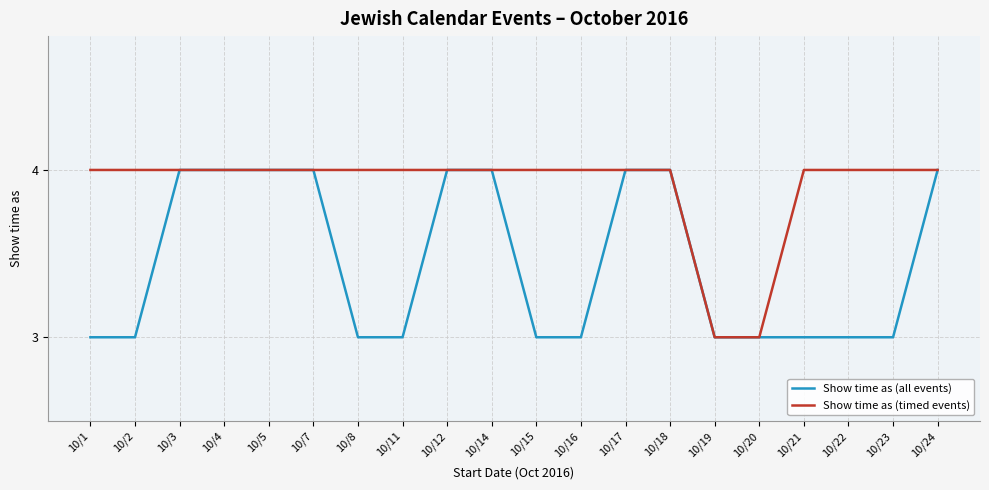

Which series has the largest total across all categories?

Show time as (timed events)